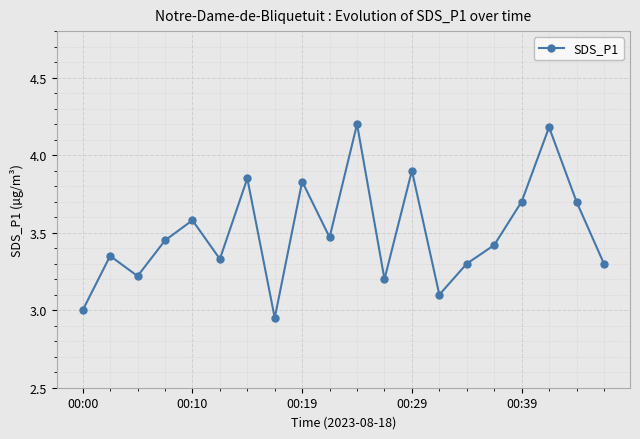

What is the sum of all values?

70.0